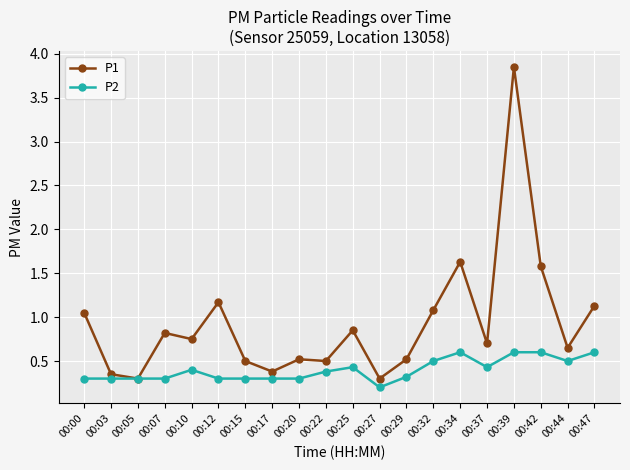

The P1 series shows 1.1 at 00:47. True or false?

True